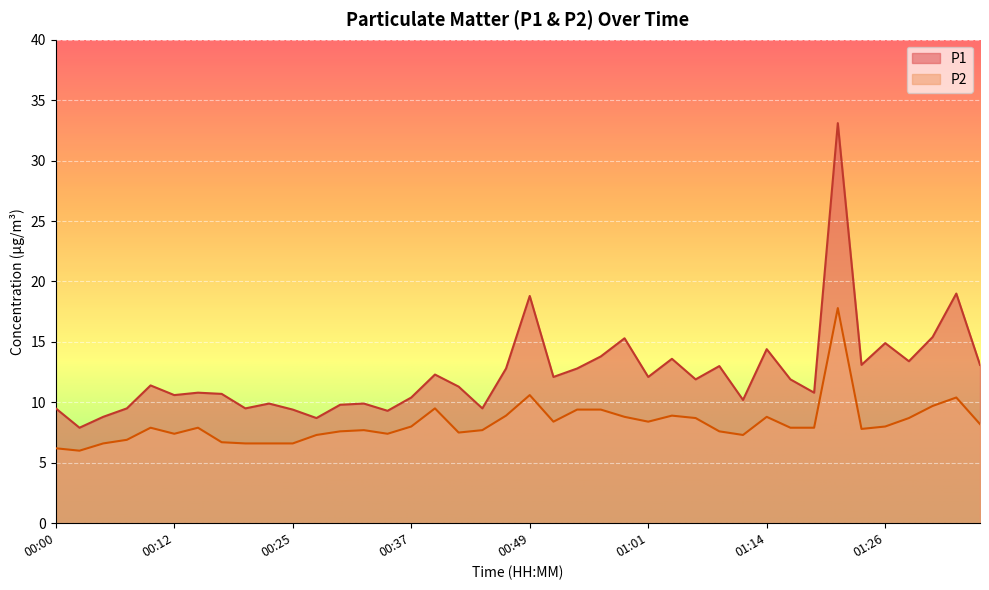

Reading right to left, what are all the values shown in this chart?

P1: 01:36=13.1	01:33=19.0	01:31=15.4	01:28=13.4	01:26=14.9	01:23=13.1	01:21=33.1	01:18=10.8	01:16=11.9	01:14=14.4	01:11=10.2	01:09=13.0	01:06=11.9	01:04=13.6	01:01=12.1	00:59=15.3	00:56=13.8	00:54=12.8	00:52=12.1	00:49=18.8	00:47=12.8	00:44=9.5	00:42=11.3	00:39=12.3	00:37=10.4	00:34=9.3	00:32=9.9	00:30=9.8	00:27=8.7	00:25=9.4	00:22=9.9	00:20=9.5	00:17=10.7	00:15=10.8	00:12=10.6	00:10=11.4	00:08=9.5	00:05=8.8	00:03=7.9	00:00=9.5
P2: 01:36=8.2	01:33=10.4	01:31=9.7	01:28=8.7	01:26=8.0	01:23=7.8	01:21=17.8	01:18=7.9	01:16=7.9	01:14=8.8	01:11=7.3	01:09=7.6	01:06=8.7	01:04=8.9	01:01=8.4	00:59=8.8	00:56=9.4	00:54=9.4	00:52=8.4	00:49=10.6	00:47=8.9	00:44=7.7	00:42=7.5	00:39=9.5	00:37=8.0	00:34=7.4	00:32=7.7	00:30=7.6	00:27=7.3	00:25=6.6	00:22=6.6	00:20=6.6	00:17=6.7	00:15=7.9	00:12=7.4	00:10=7.9	00:08=6.9	00:05=6.6	00:03=6.0	00:00=6.2